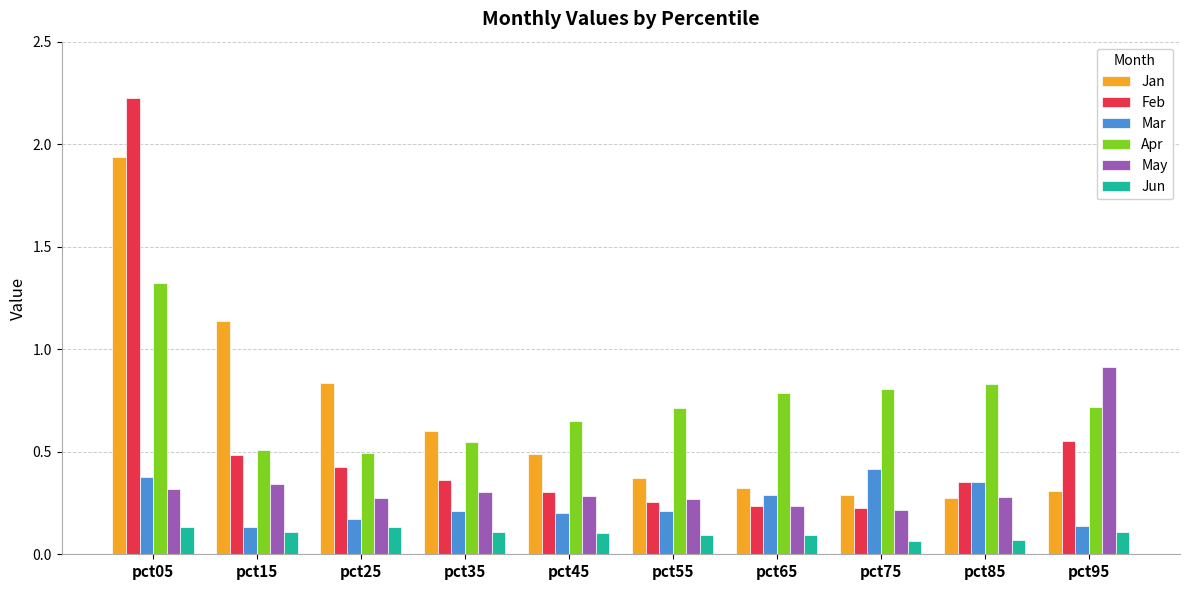

What is the maximum value for Feb?

2.2